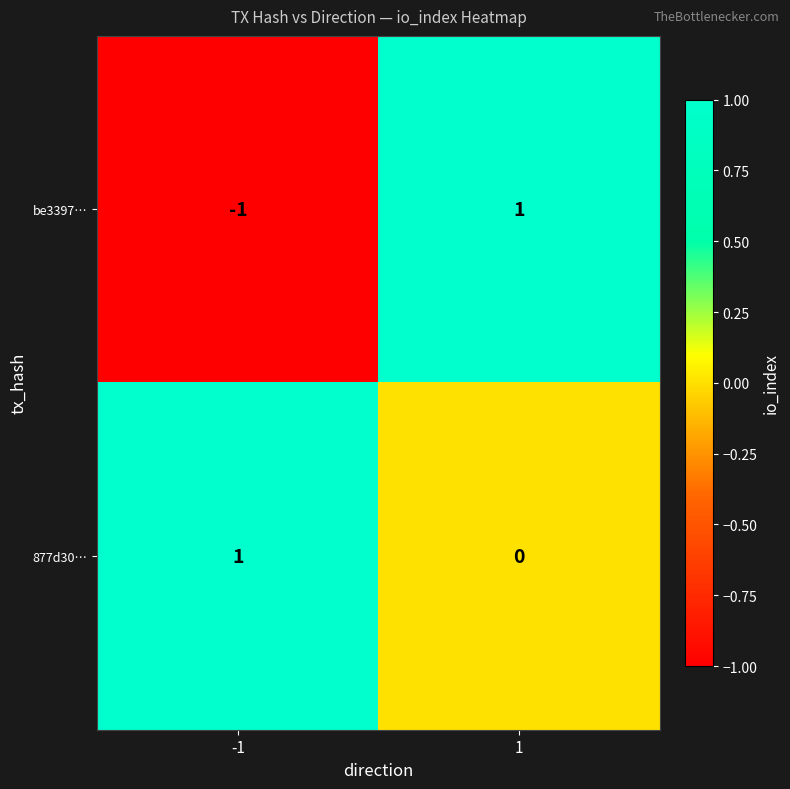

At which category does the chart reach its minimum across all series?

-1